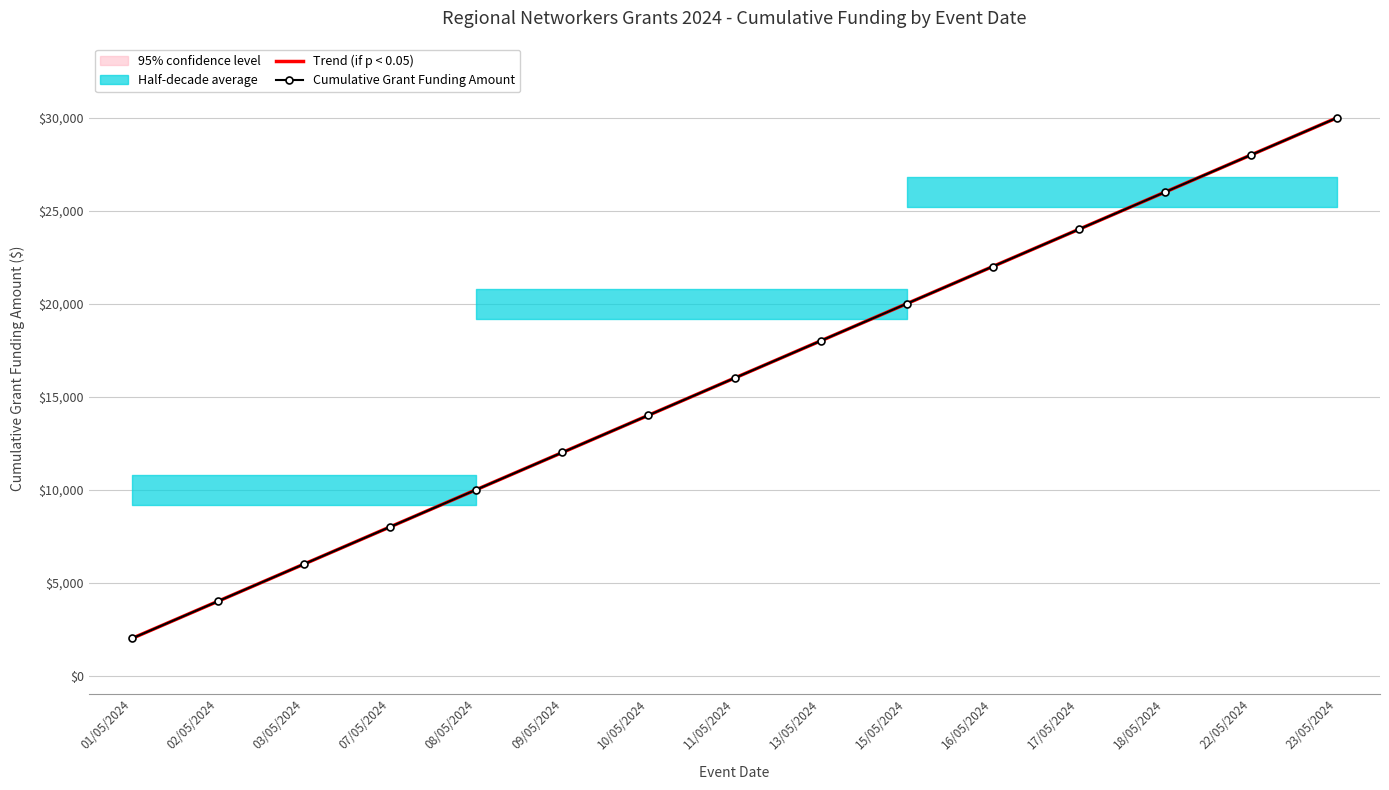

What position from the left is 09/05/2024?

6